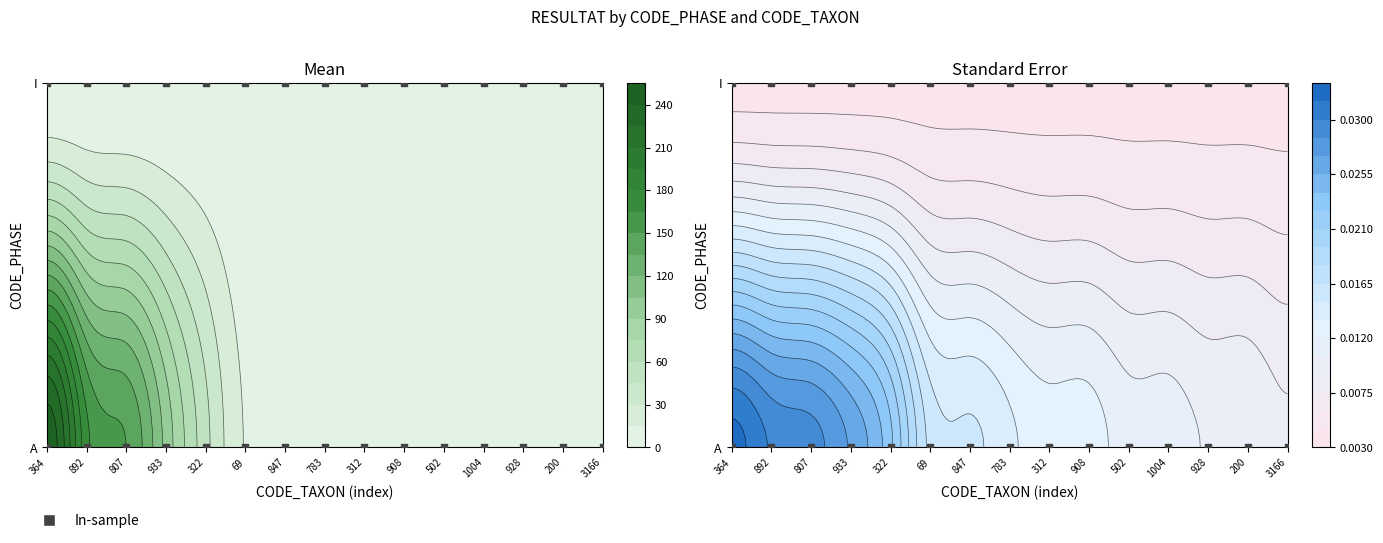

True or false: 3166 has a value of 3 at A.

True